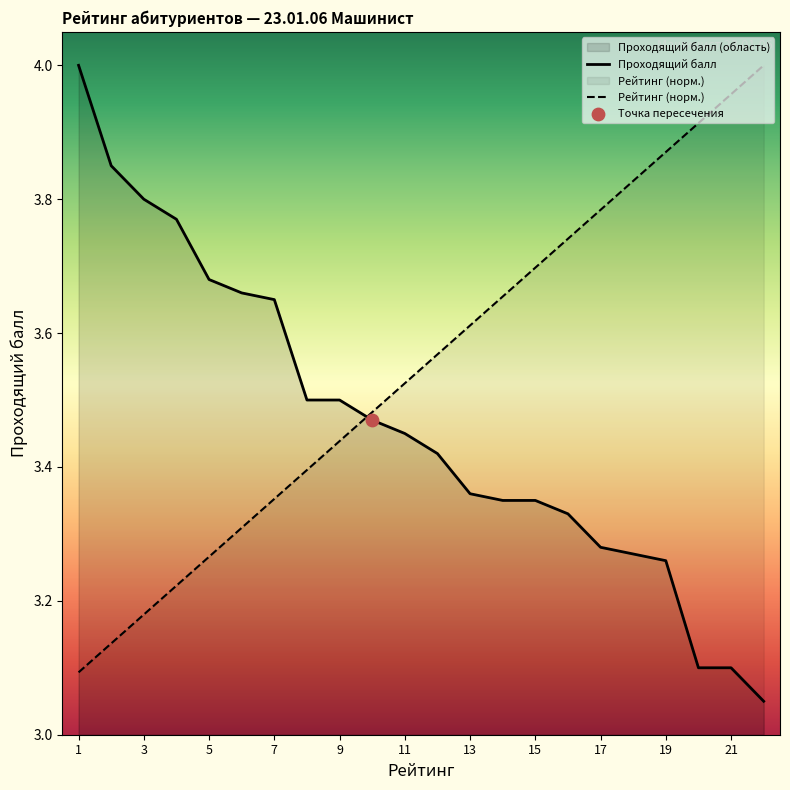

Which series contains the lowest Y value?

Проходящий балл